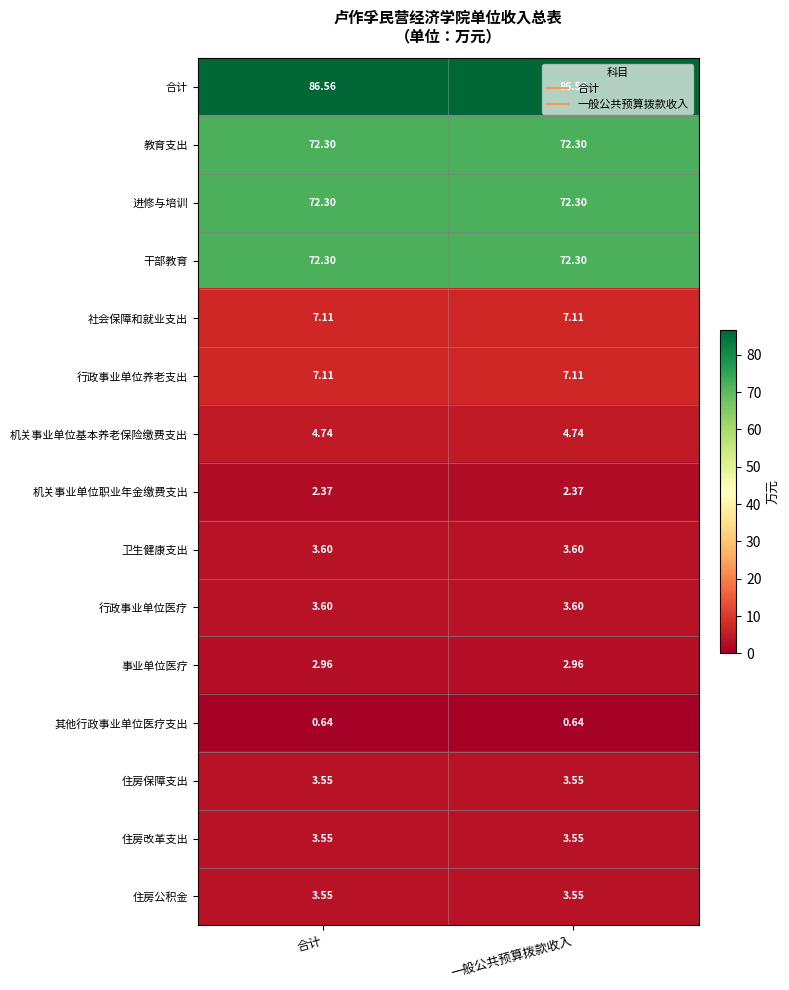

What is the difference between the highest and lowest values at 一般公共预算拨款收入?

85.9